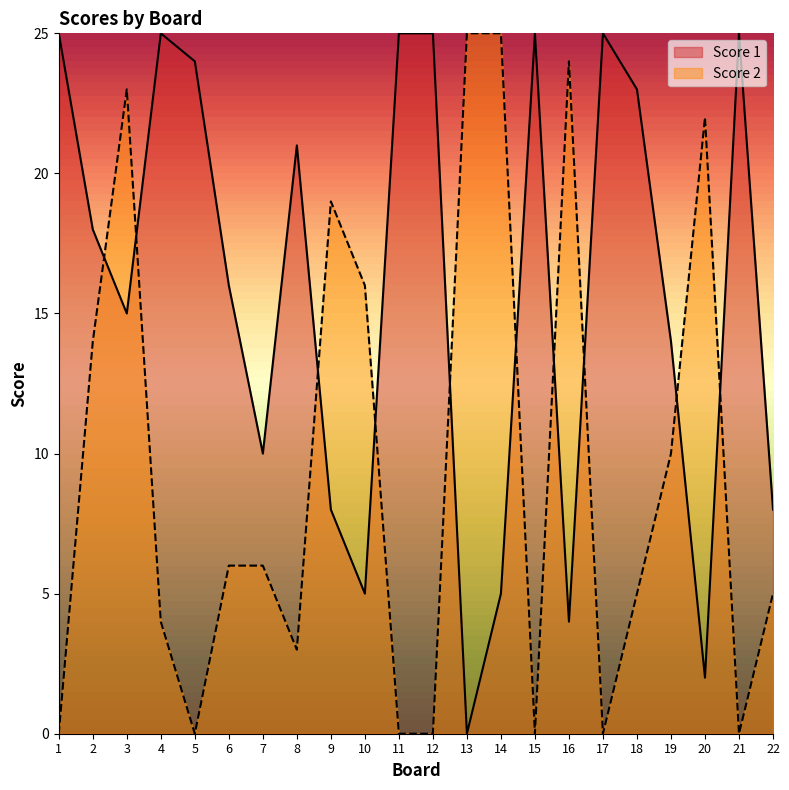

True or false: Score 1 has a value of 10 at 7.

True